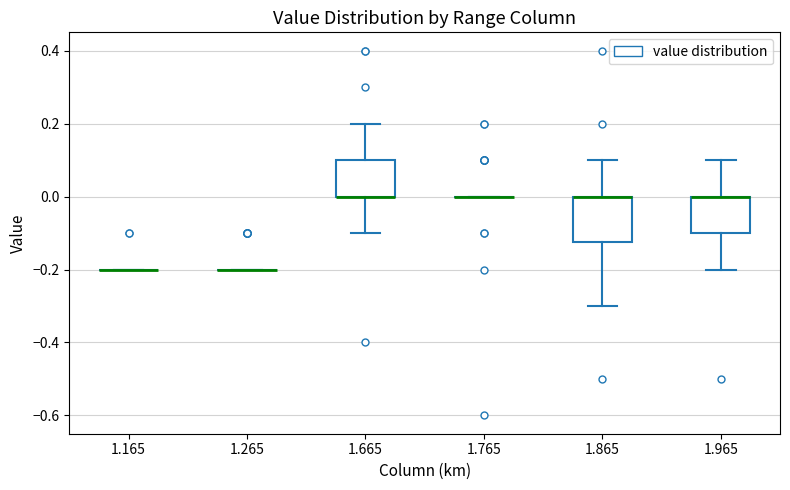

Reading left to right, transcribe this box plot: for each box, give where its median line is, the range the box spans, and where its two whiskers end, as read against the y-axis. The values are not printed on the chart, so give them approximately, as read against the axis.

1.165: box collapsed to a line at -0.20, whiskers -0.20 to -0.20
1.265: box collapsed to a line at -0.20, whiskers -0.20 to -0.20
1.665: median 0.00 (drawn on the box's lower edge), box 0.00 to 0.10, whiskers -0.10 to 0.20
1.765: box collapsed to a line at 0.00, whiskers 0.00 to 0.00
1.865: median 0.00 (drawn on the box's upper edge), box -0.12 to 0.00, whiskers -0.30 to 0.10
1.965: median 0.00 (drawn on the box's upper edge), box -0.10 to 0.00, whiskers -0.20 to 0.10